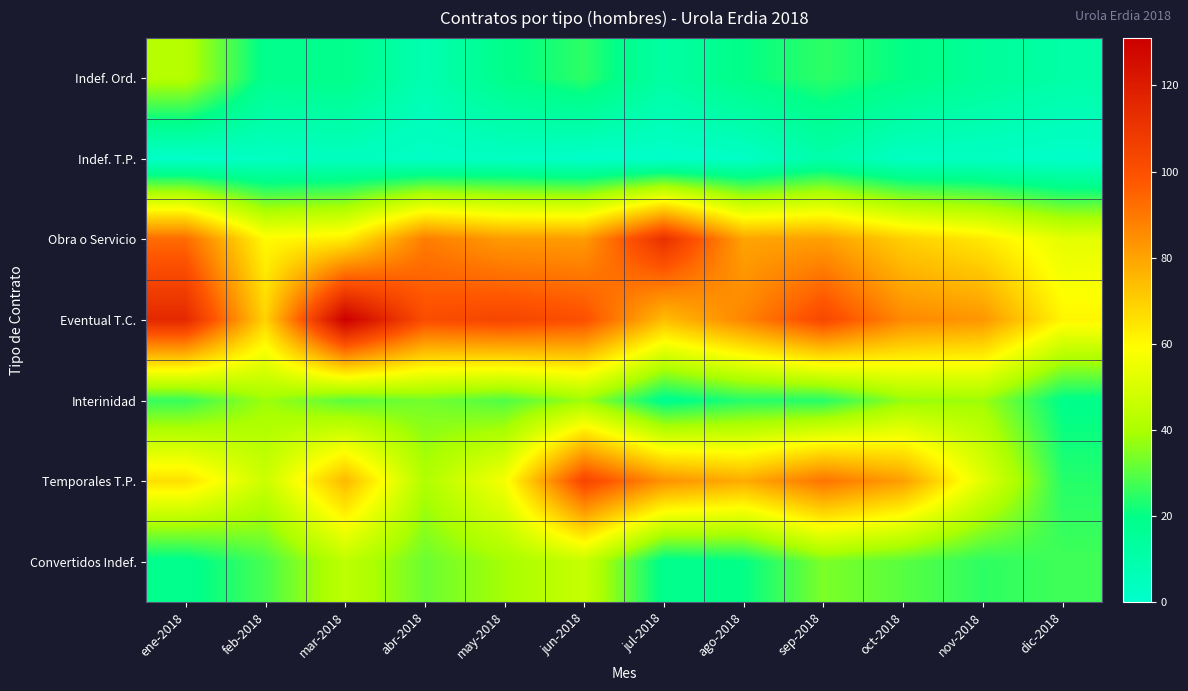

Reading left to right, what are all the values shown in this chart?

Indef. Ord.: ene-2018=42	feb-2018=18	mar-2018=19	abr-2018=8	may-2018=19	jun-2018=25	jul-2018=12	ago-2018=20	sep-2018=25	oct-2018=20	nov-2018=15	dic-2018=11
Indef. T.P.: ene-2018=1	feb-2018=3	mar-2018=4	abr-2018=2	may-2018=3	jun-2018=1	jul-2018=1	ago-2018=2	sep-2018=10	oct-2018=3	nov-2018=3	dic-2018=1
Obra o Servicio: ene-2018=93	feb-2018=60	mar-2018=63	abr-2018=89	may-2018=82	jun-2018=82	jul-2018=112	ago-2018=80	sep-2018=81	oct-2018=70	nov-2018=64	dic-2018=53
Eventual T.C.: ene-2018=115	feb-2018=69	mar-2018=131	abr-2018=101	may-2018=104	jun-2018=100	jul-2018=74	ago-2018=87	sep-2018=103	oct-2018=86	nov-2018=83	dic-2018=61
Interinidad: ene-2018=26	feb-2018=38	mar-2018=30	abr-2018=33	may-2018=29	jun-2018=38	jul-2018=18	ago-2018=24	sep-2018=24	oct-2018=37	nov-2018=38	dic-2018=19
Temporales T.P.: ene-2018=66	feb-2018=47	mar-2018=75	abr-2018=41	may-2018=57	jun-2018=104	jul-2018=84	ago-2018=78	sep-2018=91	oct-2018=81	nov-2018=52	dic-2018=24
Convertidos Indef.: ene-2018=18	feb-2018=28	mar-2018=44	abr-2018=32	may-2018=39	jun-2018=46	jul-2018=18	ago-2018=20	sep-2018=34	oct-2018=30	nov-2018=25	dic-2018=27